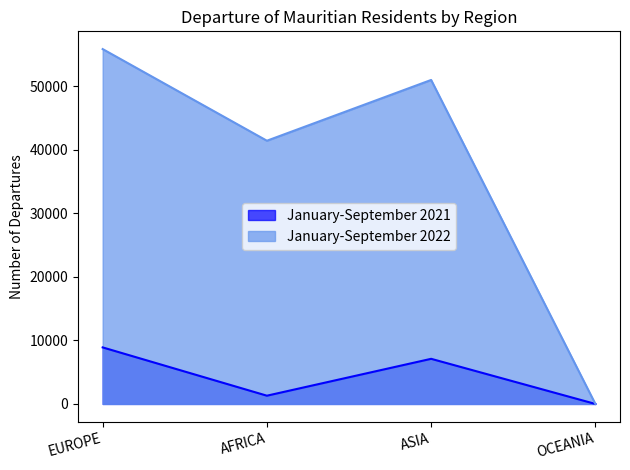

At how many categories does at least one series exceed 45061?

2